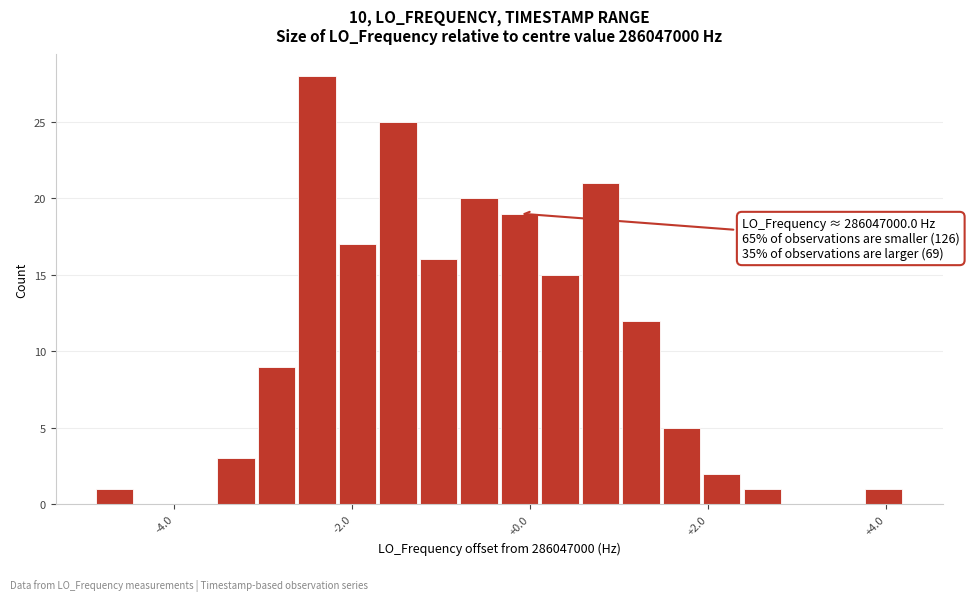

Read against the x-axis, roughly where is the centre of the tallest bar?

-2.4